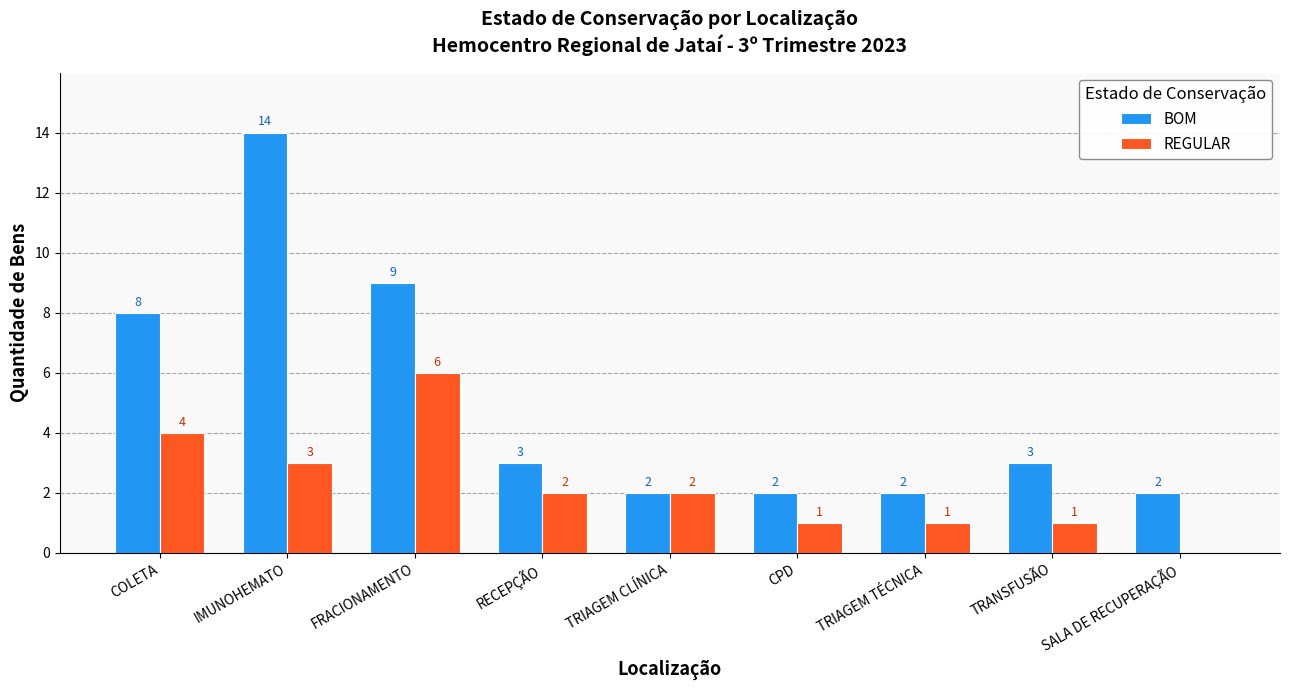

What is the sum of the BOM values at SALA DE RECUPERAÇÃO and FRACIONAMENTO?

11